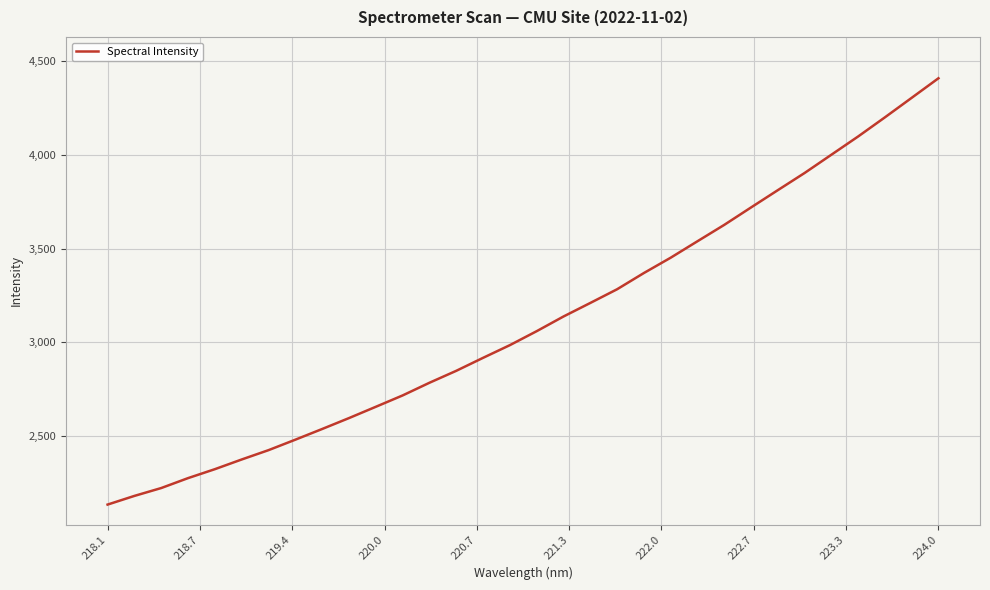

What is the difference between the maximum and minimum values?

2275.1